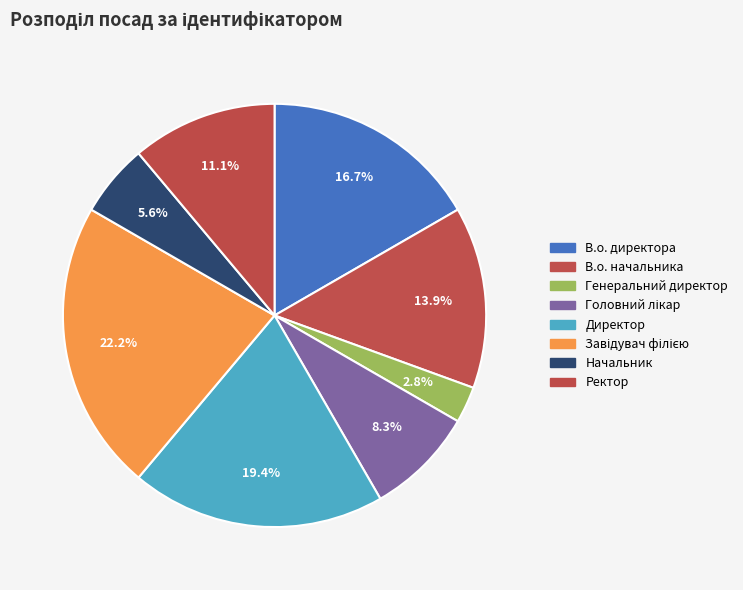

Which category has the biggest portion of the pie?

Завідувач філією